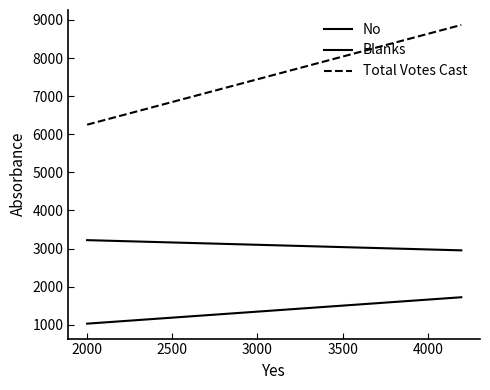

Does the chart display data point markers on the line(s)?

No